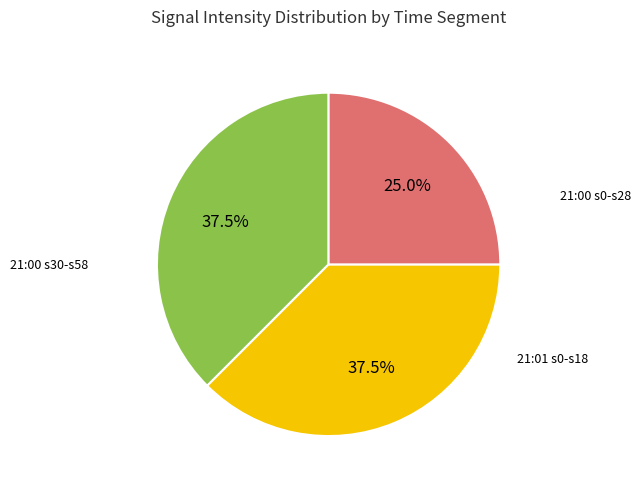

Is there a majority slice in this chart?

No